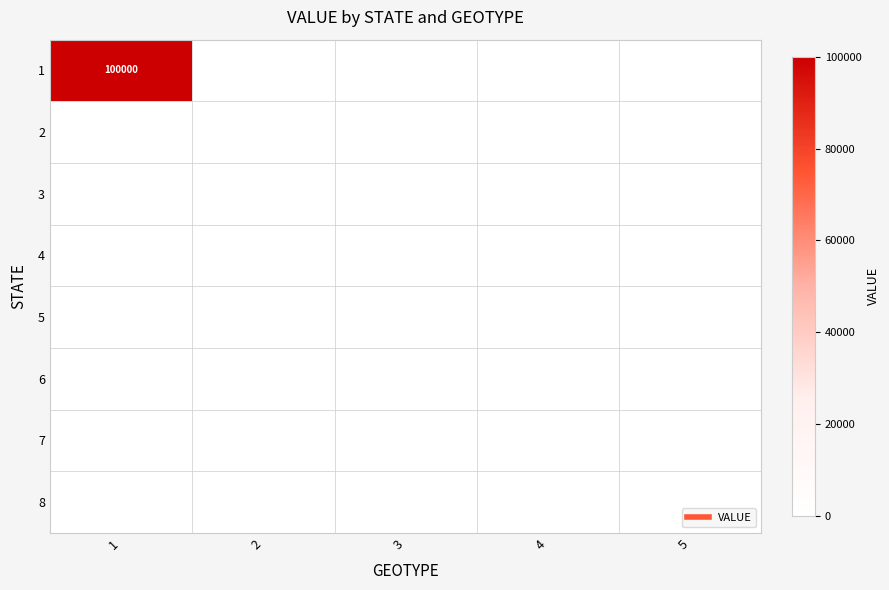

At which label is 4 closest to 0?

1